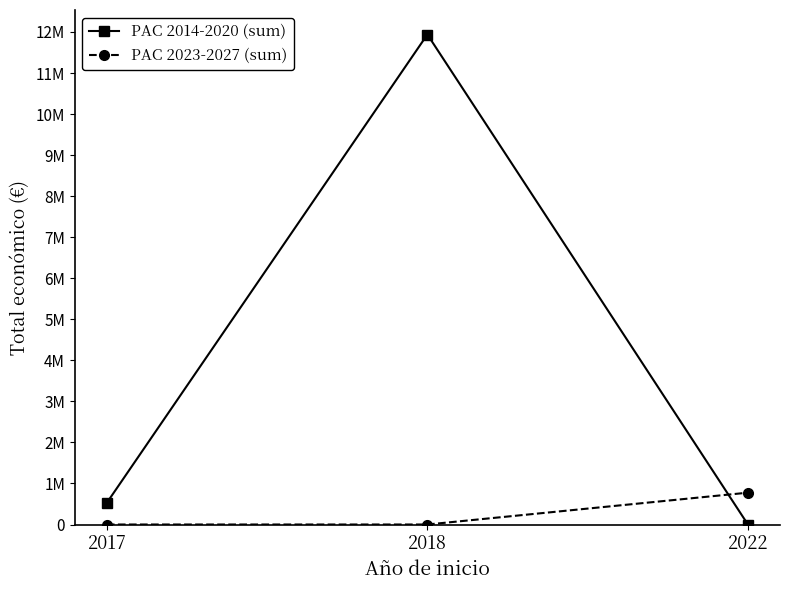

Is this an area chart (filled region under the line)?

No